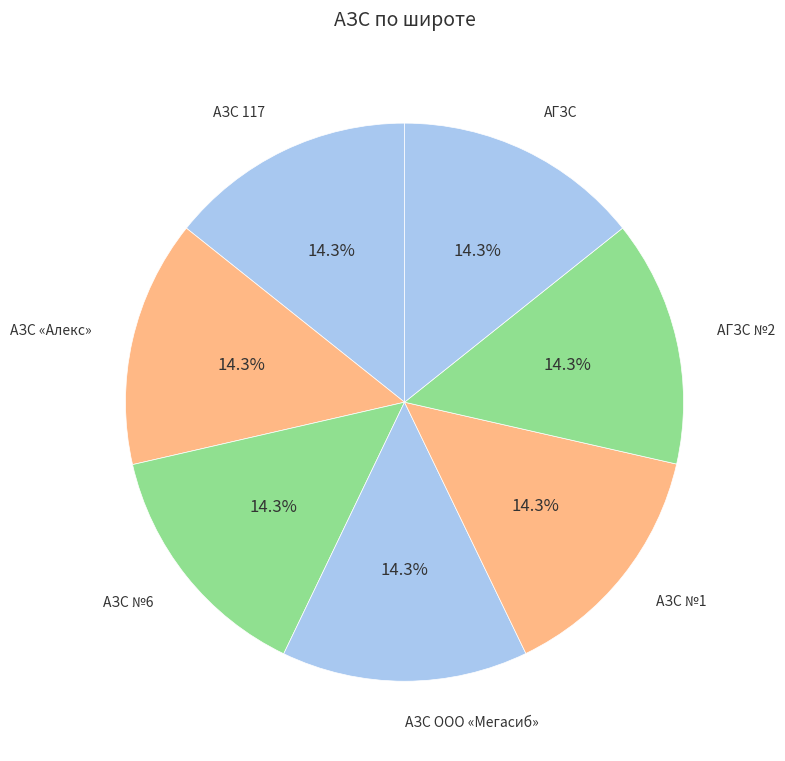

Is АЗС 117 the majority of the pie?

No